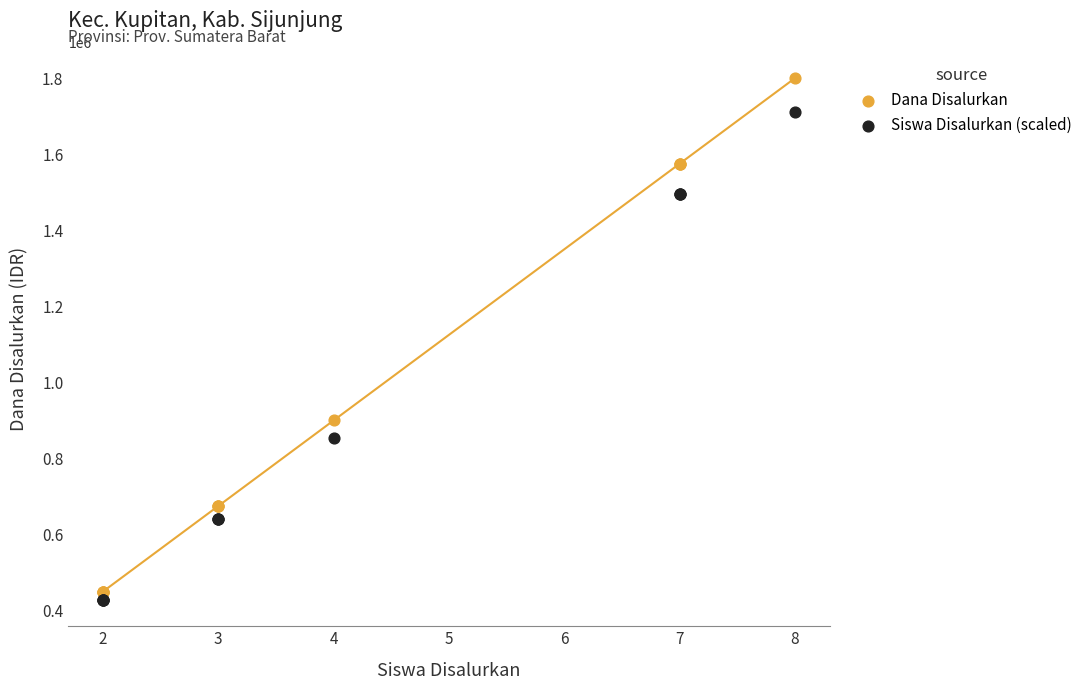

Which series reaches the minimum Y coordinate?

Siswa Disalurkan (scaled)